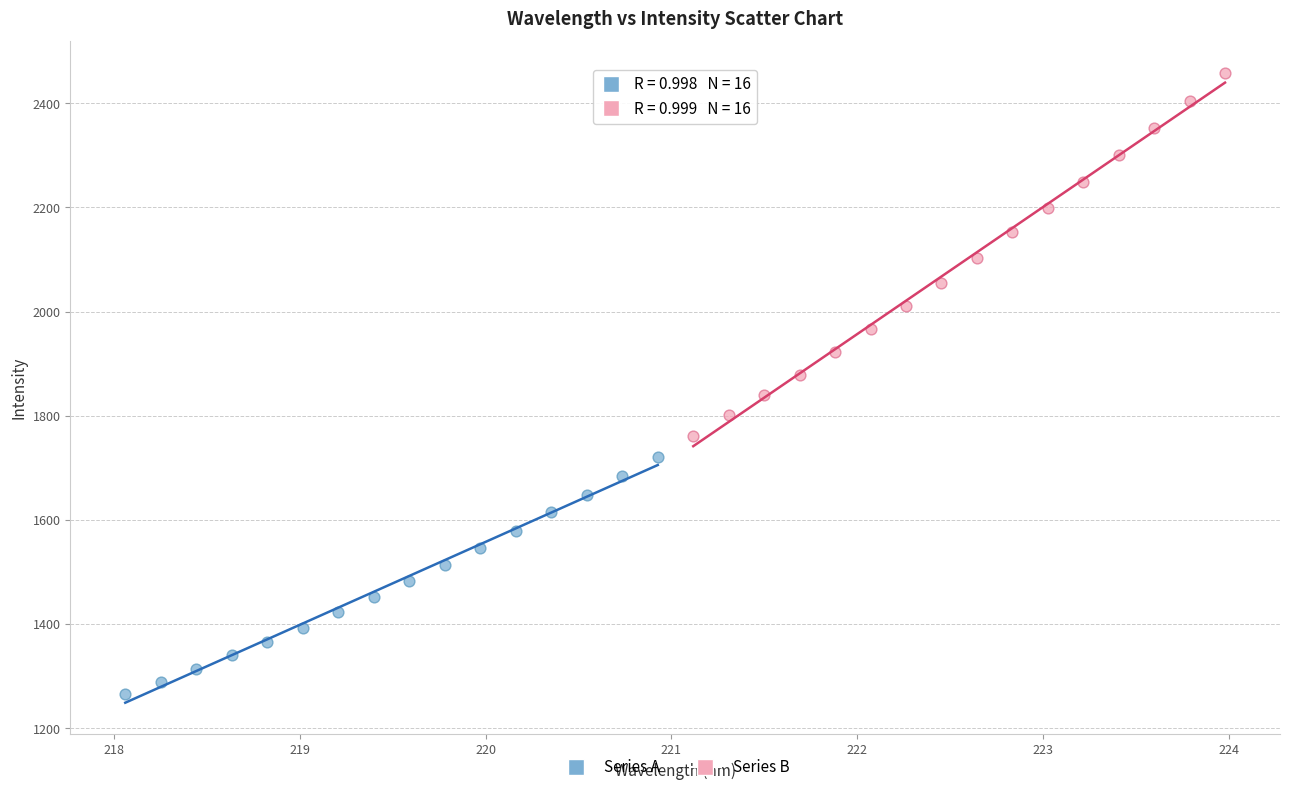

Which series contains the lowest Y value?

Series A